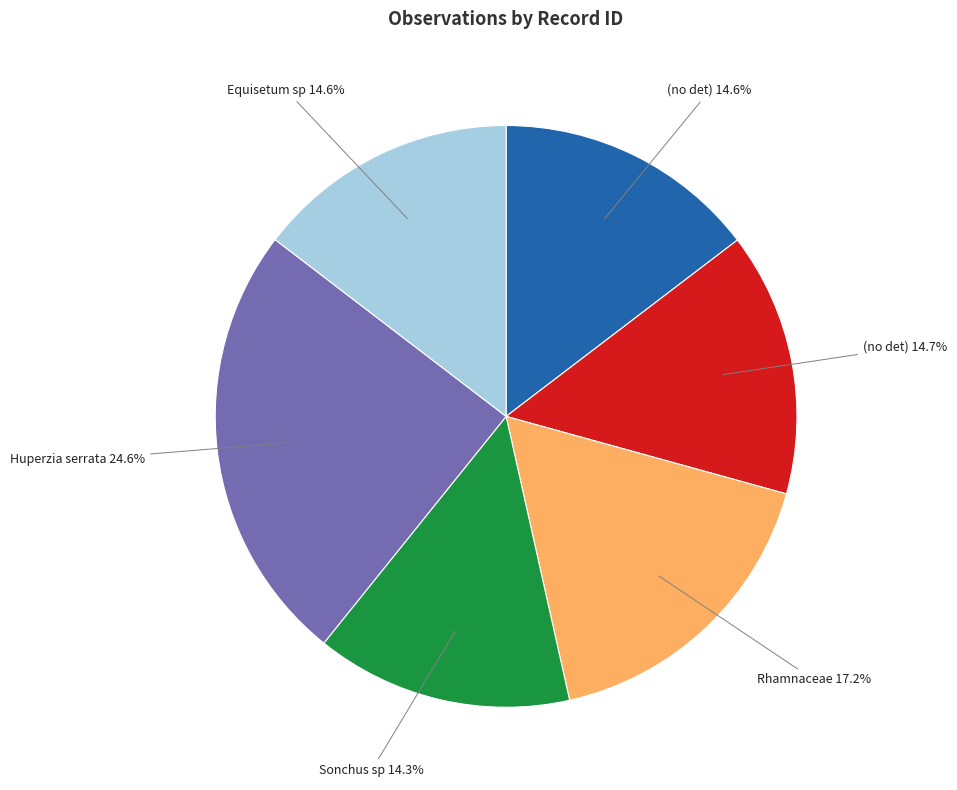

Approximately how many times larger is the value at Equisetum sp 14.6% compared to Sonchus sp 14.3%?

1.0